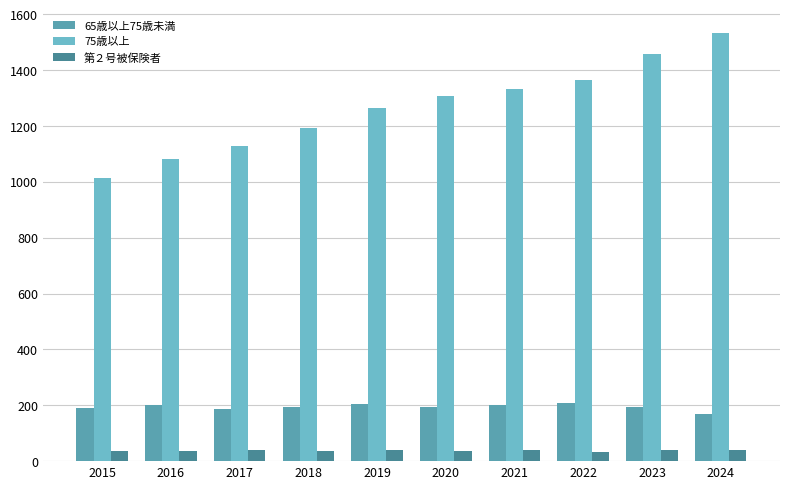

Is it true that 第２号被保険者 equals 38 at 2015?

True